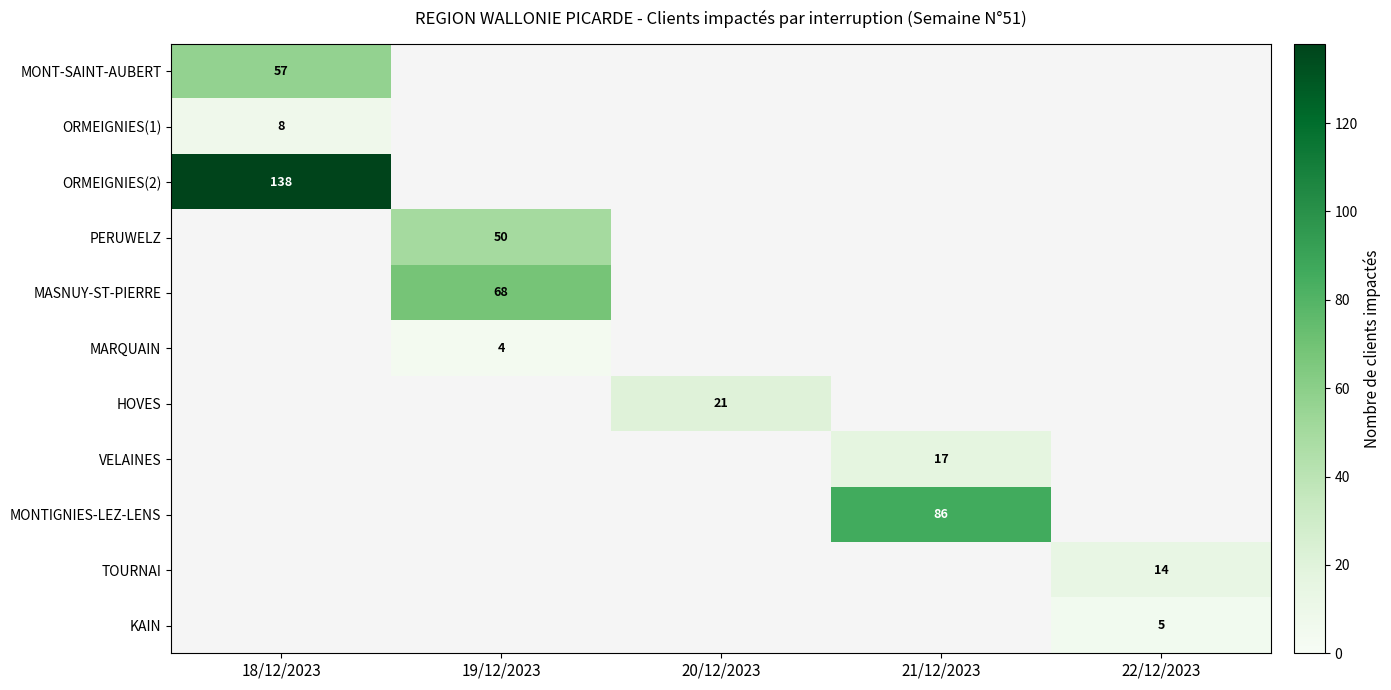

The value of VELAINES at 21/12/2023 is 25. True or false?

False